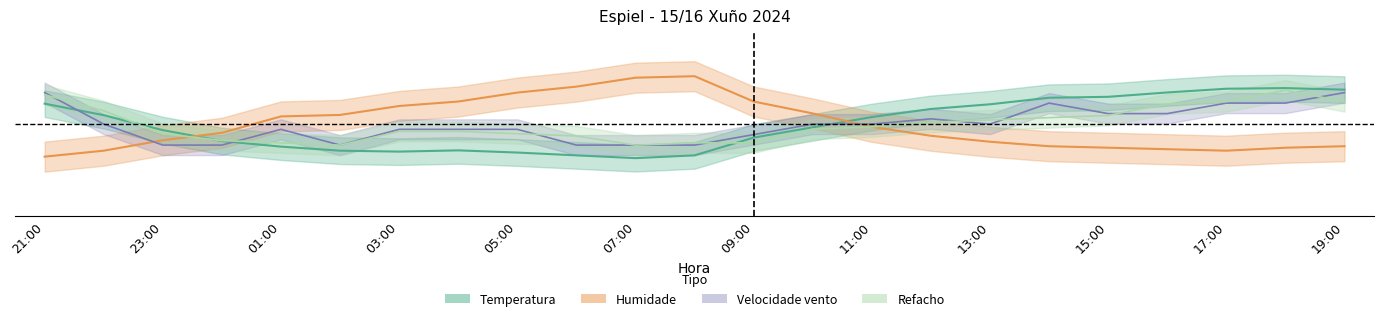

At how many categories does at least one series exceed 0?

21